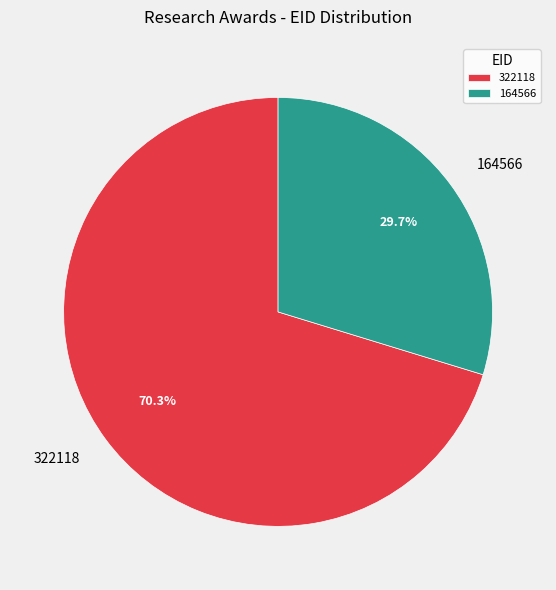

The 164566 slice represents 30% of the pie. True or false?

True